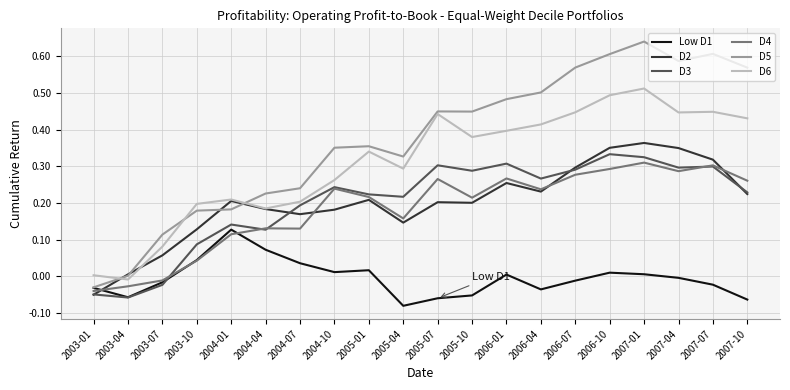

Is the value of D2 at 2006-07 greater than the value of D5 at 2005-04?

No